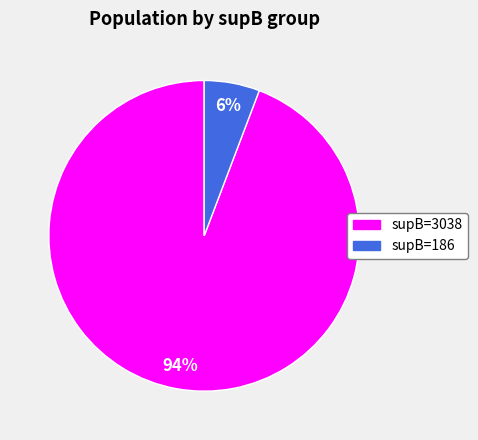

How many segments does this pie chart have?

2